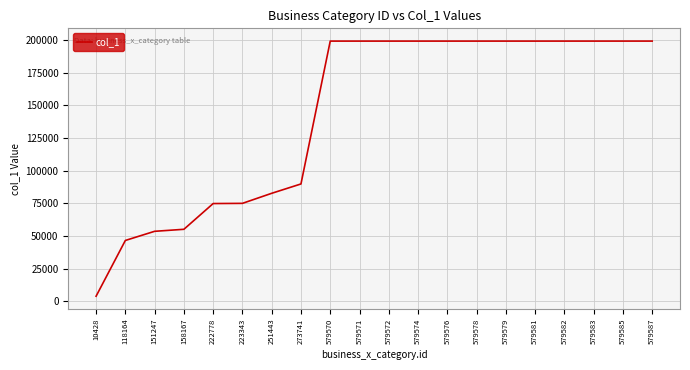

At which category does the chart reach its minimum across all series?

10428